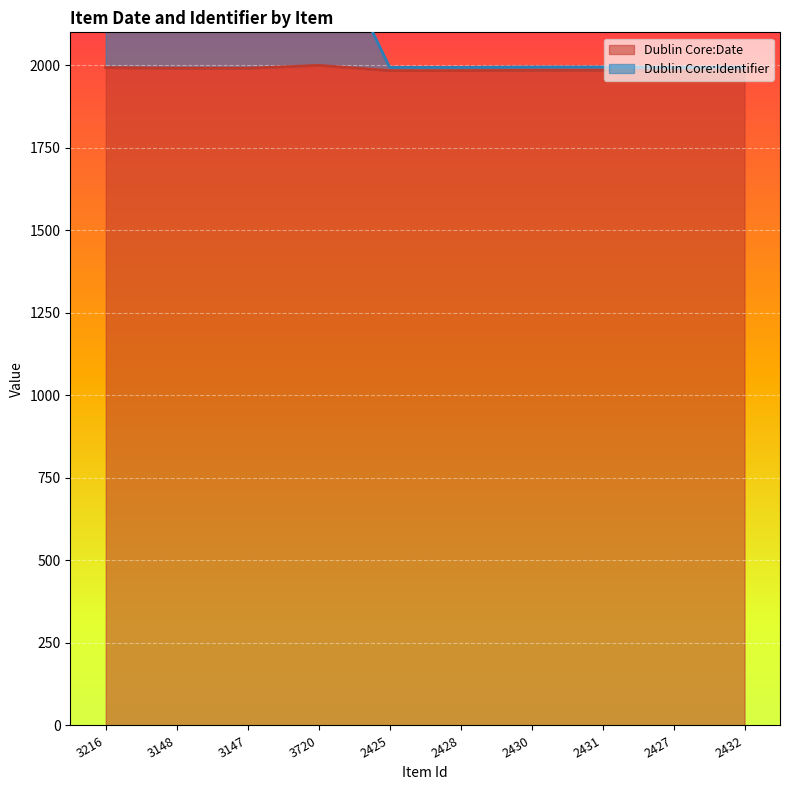

Does the chart display data point markers on the line(s)?

No